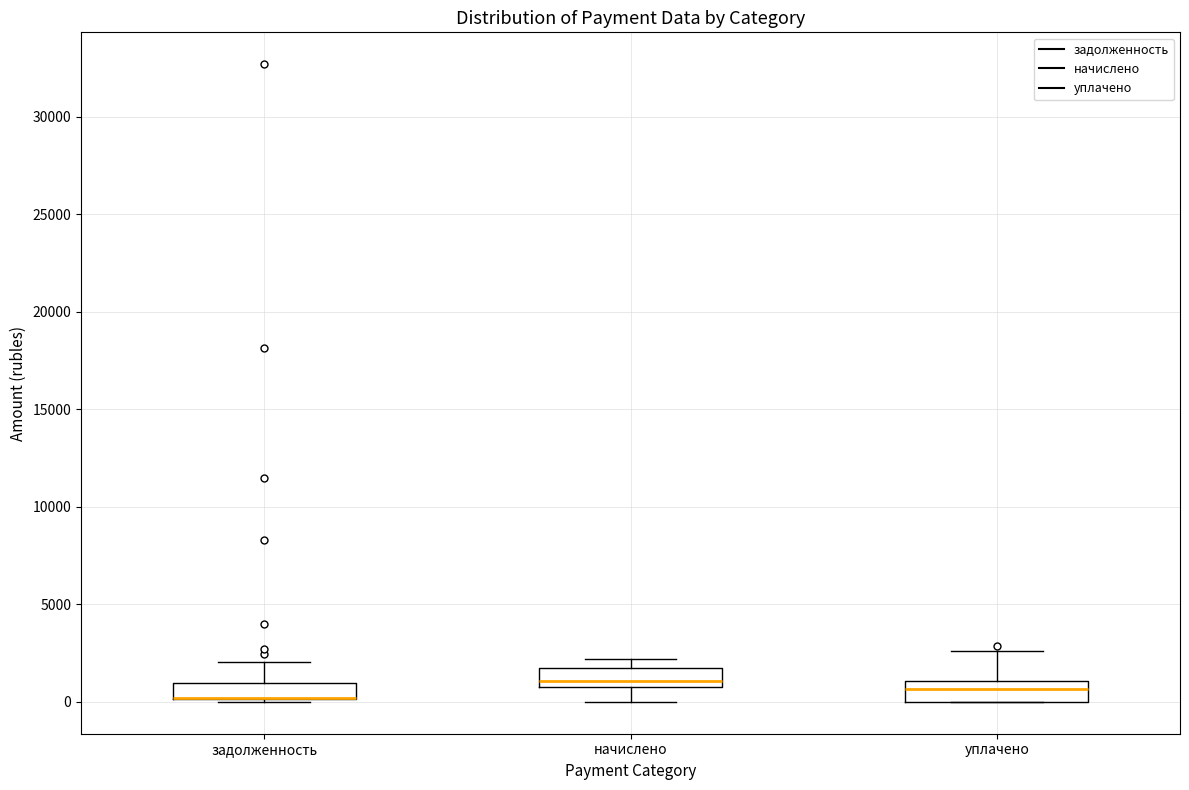

Reading left to right, read every box against the y-axis: the position of its median line, the range the box covers, and the ends of its whiskers. The values are not printed on the chart, so give them approximately, as read against the axis.

задолженность: median 0 (drawn on the box's lower edge), box 0 to 1000, whiskers 0 to 2000
начислено: median 1000 (just above the box's lower edge), box 1000 to 1500, whiskers 0 to 2000
уплачено: median 500, box 0 to 1000, whiskers 0 to 2500